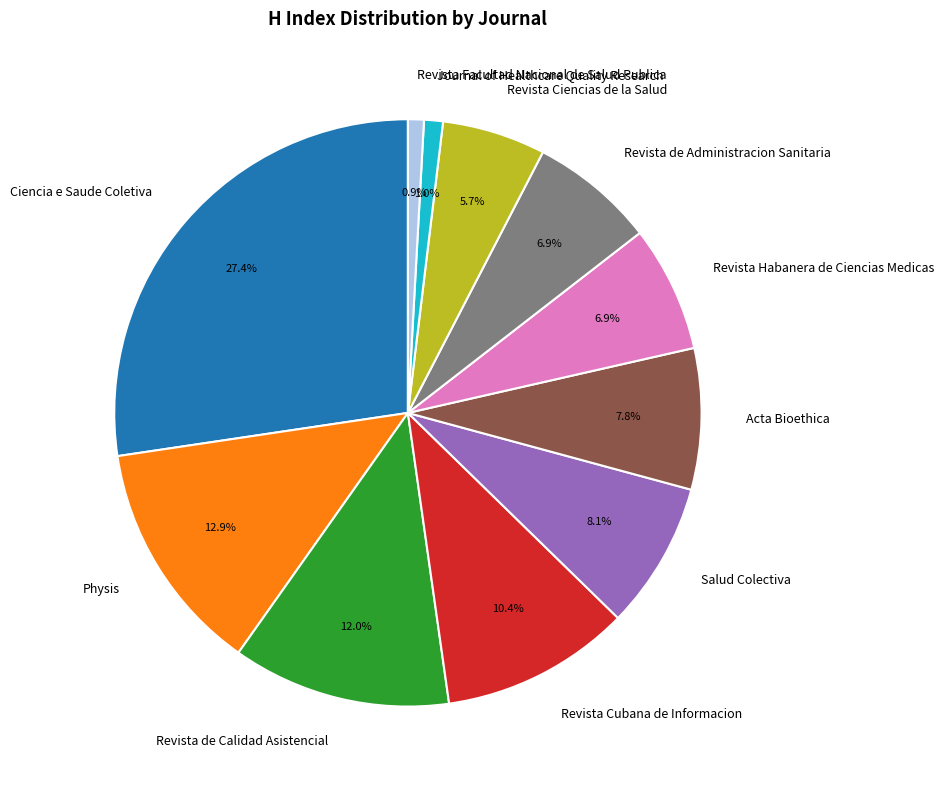

Is there a majority slice in this chart?

No